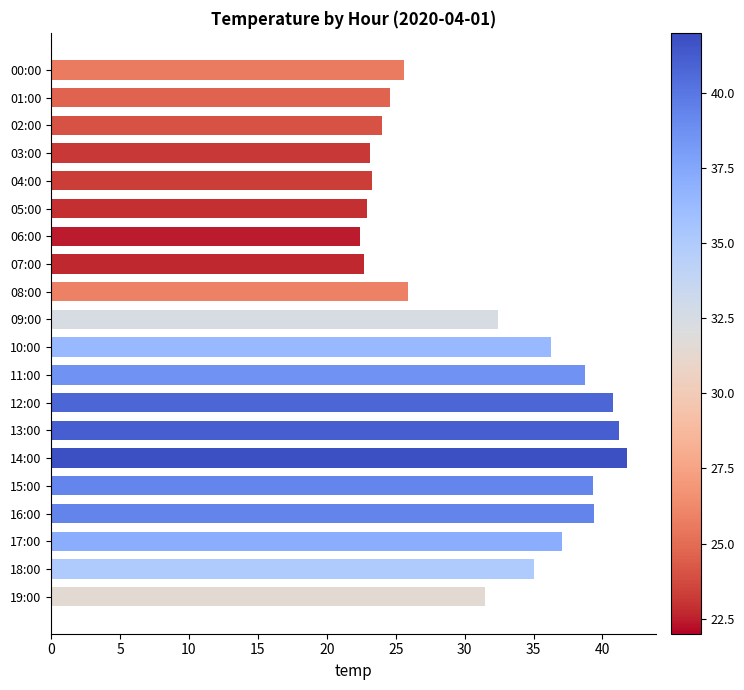

Approximately how many times larger is the value at 02:00 compared to 11:00?

0.6